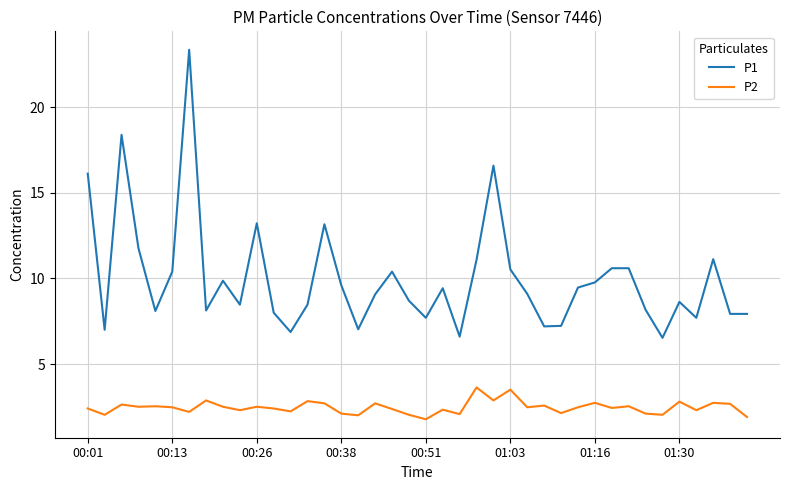

True or false: P1 and P2 intersect in this chart.

False